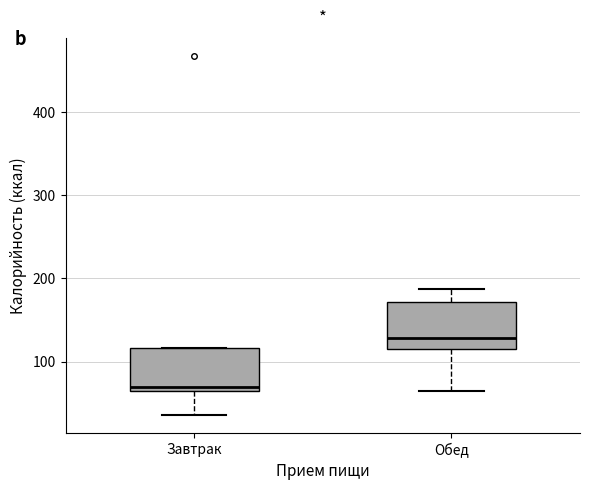

Reading left to right, transcribe this box plot: for each box, give where its median line is, the range the box spans, and where its two whiskers end, as read against the y-axis. The values are not printed on the chart, so give them approximately, as read against the axis.

Завтрак: median 70, box 60 to 120, whiskers 40 to 120
Обед: median 130, box 110 to 170, whiskers 60 to 190